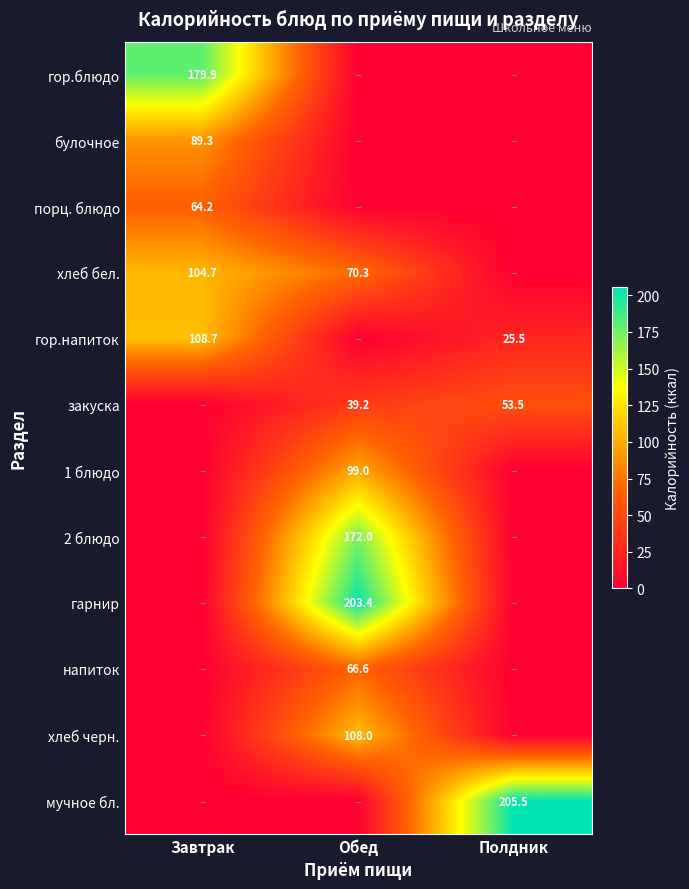

At which category does the chart reach its minimum across all series?

Обед